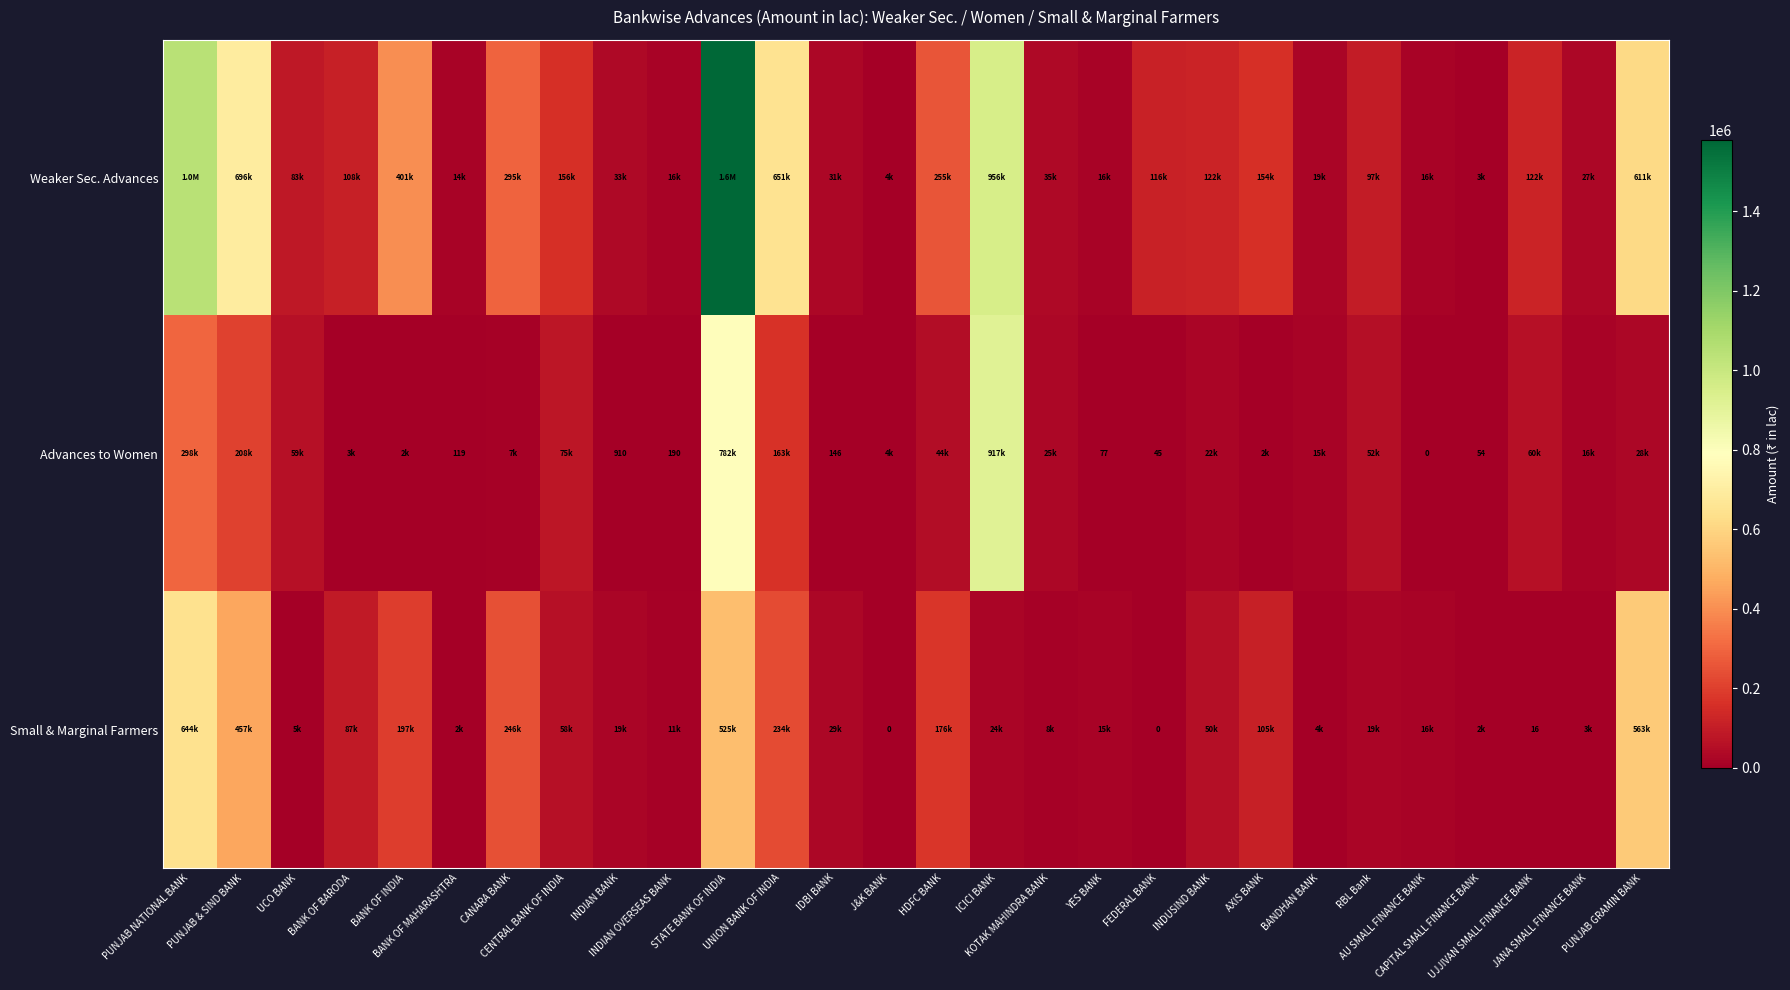

What is the sum of the Weaker Sec. Advances values at CENTRAL BANK OF INDIA and ICICI BANK?

1111401.8